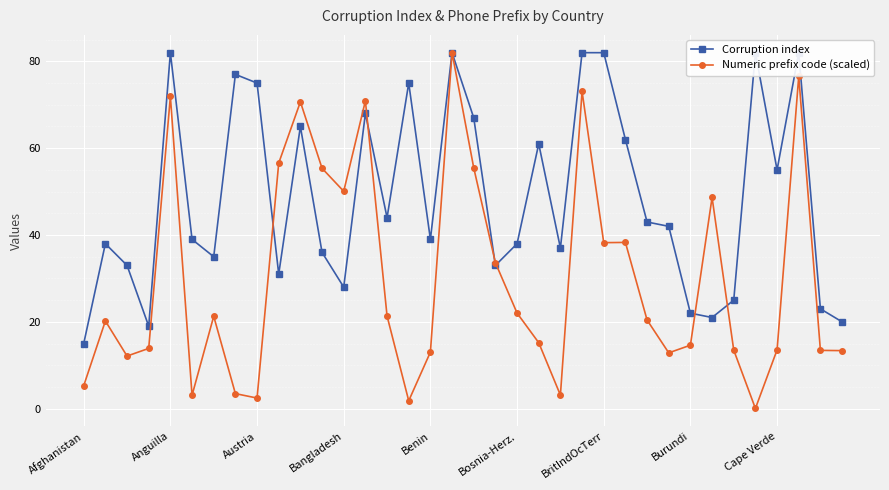

True or false: Numeric prefix code (scaled) has a value of 38.2 at BritIndOcTerr.

True